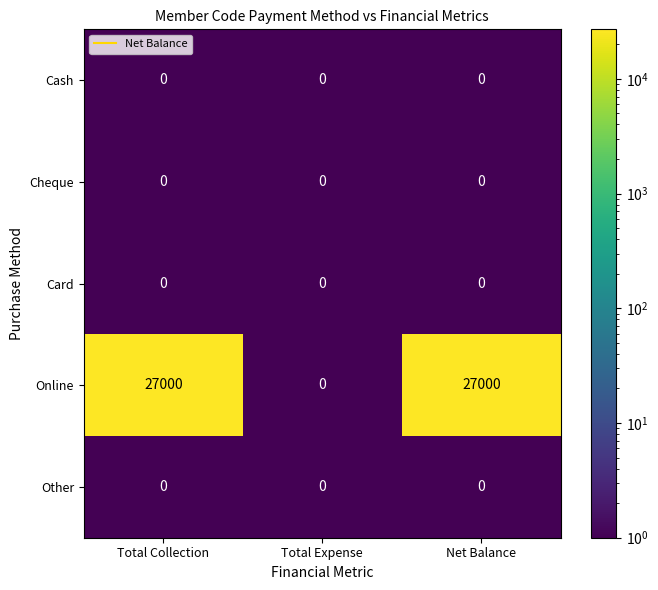

What is the total value across all series at Total Collection?

27000